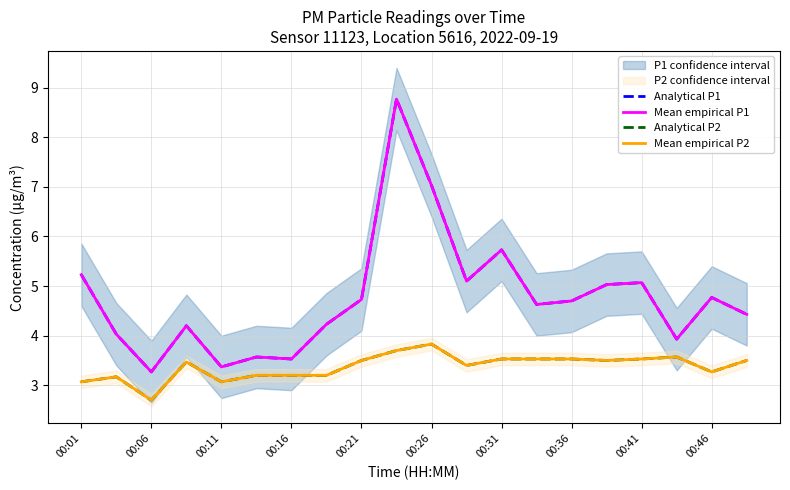

Is this an area chart (filled region under the line)?

No